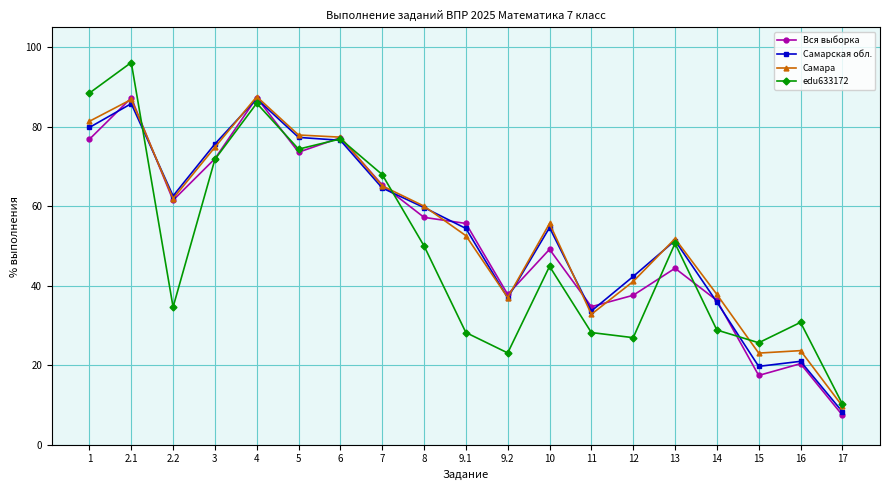

What is the average value of the edu633172 series?

49.7